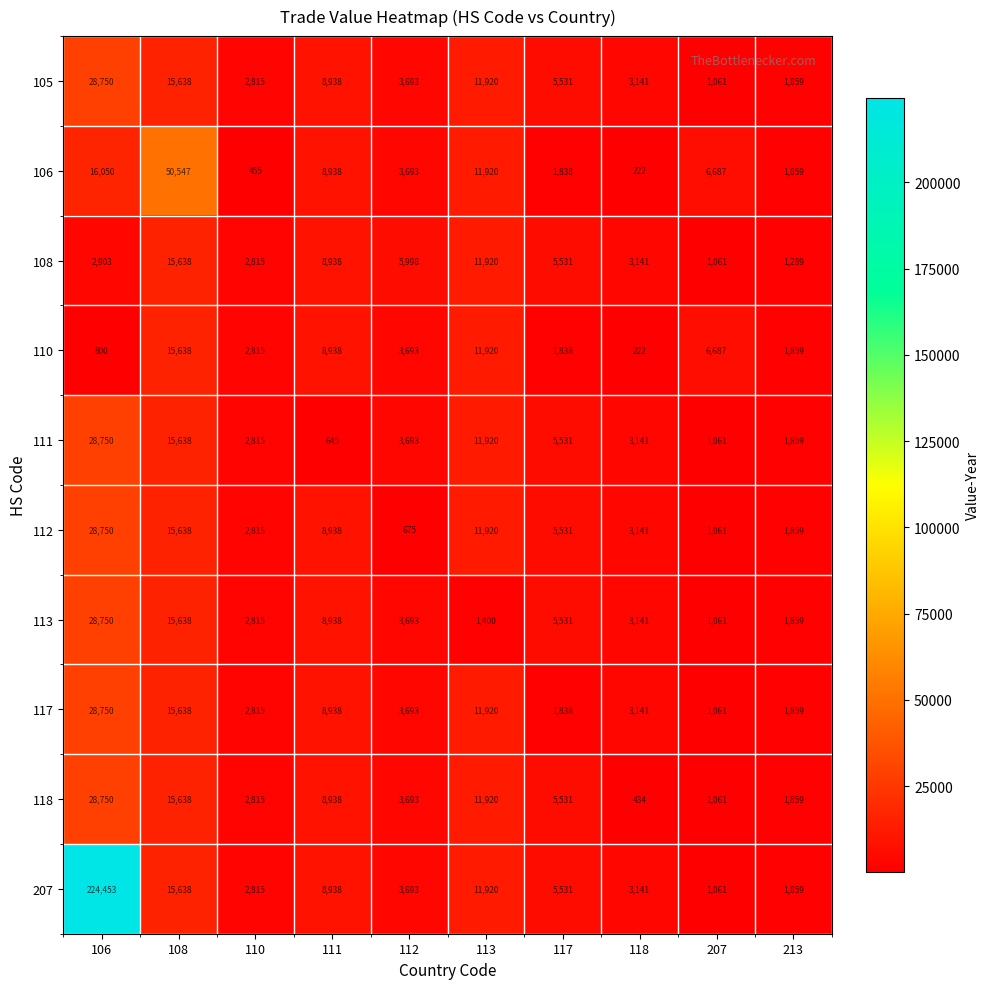

True or false: 105 has a value of 8938 at 111.

True